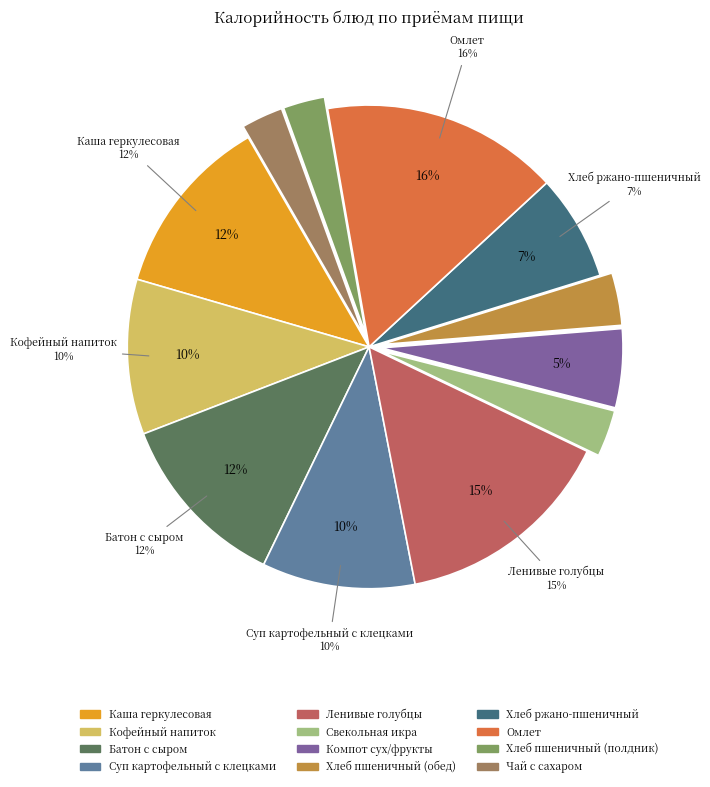

How many segments does this pie chart have?

12